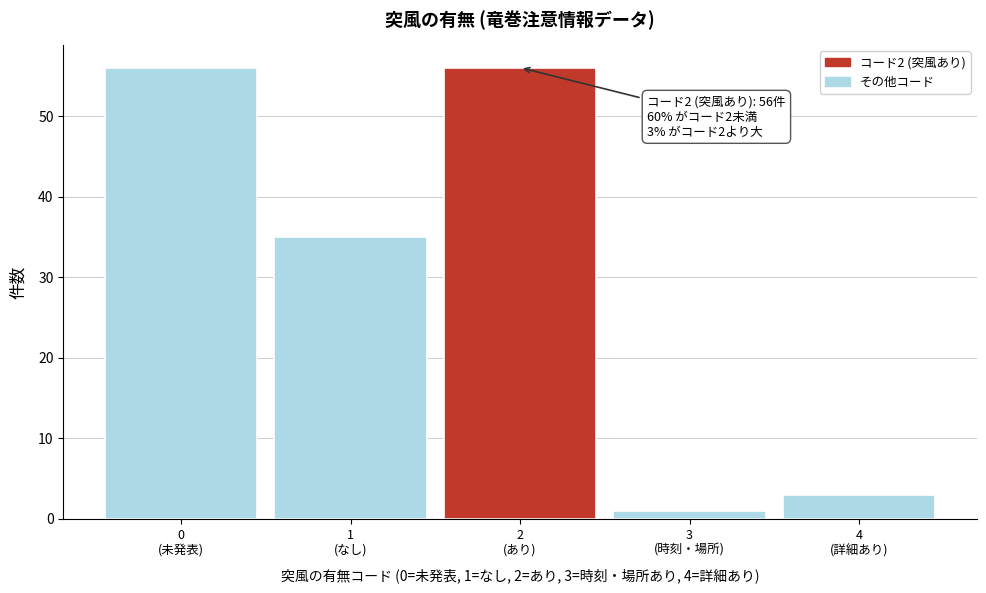

Reading left to right, what are all the values shown in this chart?

56	35	56	1	3